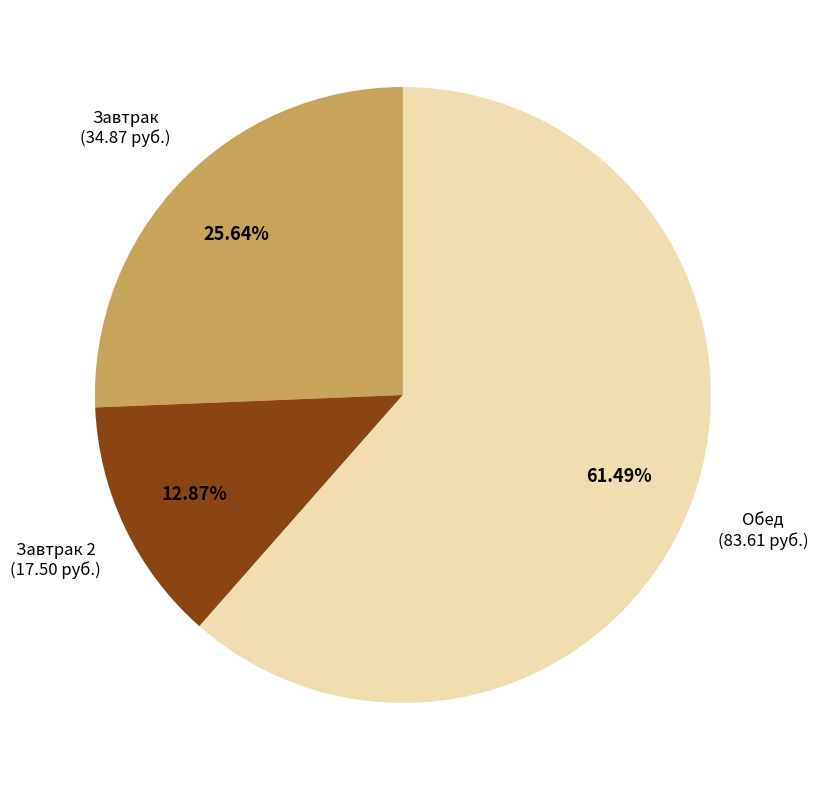

Does any single category account for the majority?

Yes